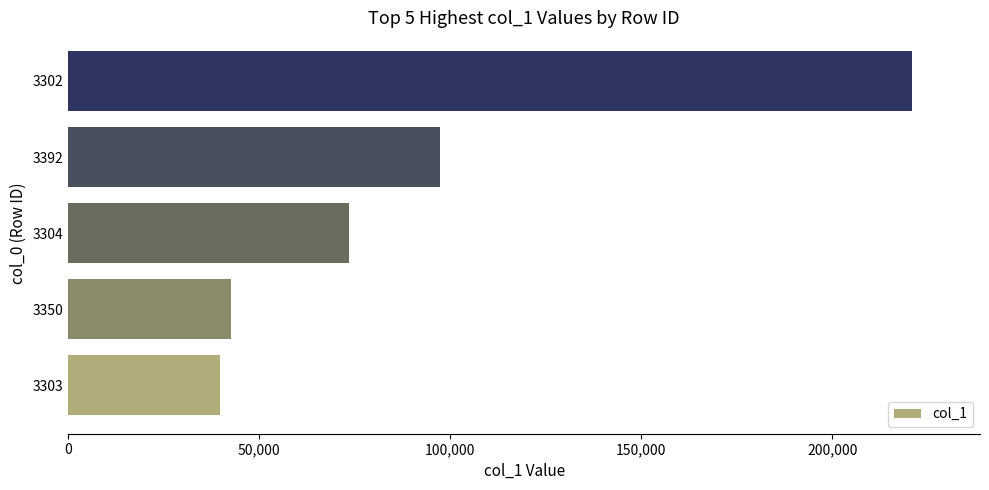

What is the difference between the second highest and minimum values?

57757